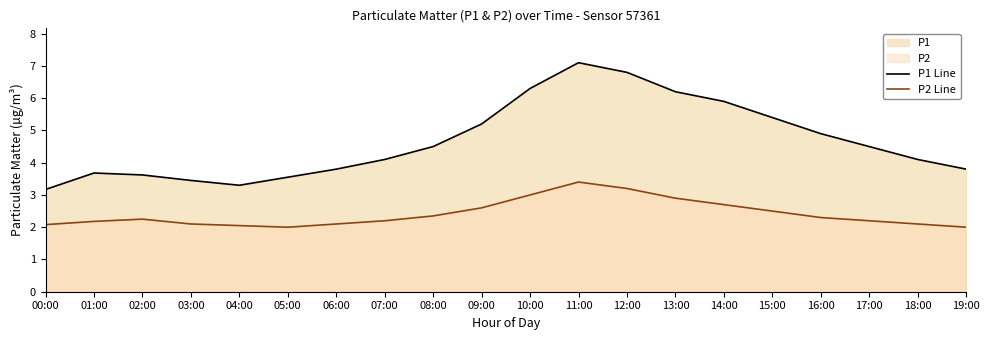

At how many categories does at least one series exceed 2?

20